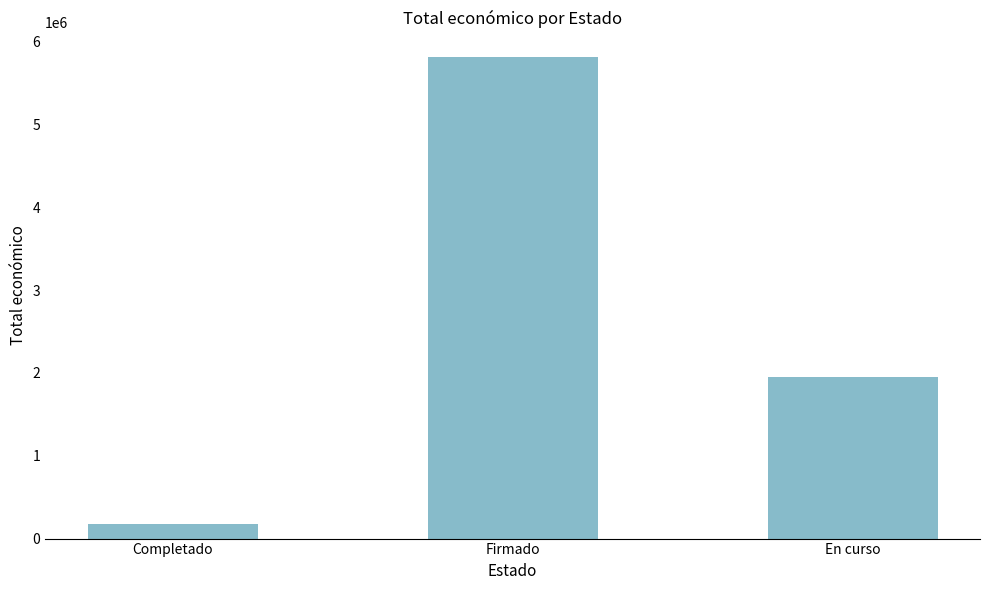

What is the sum of the values at Firmado and En curso?

7771848.4